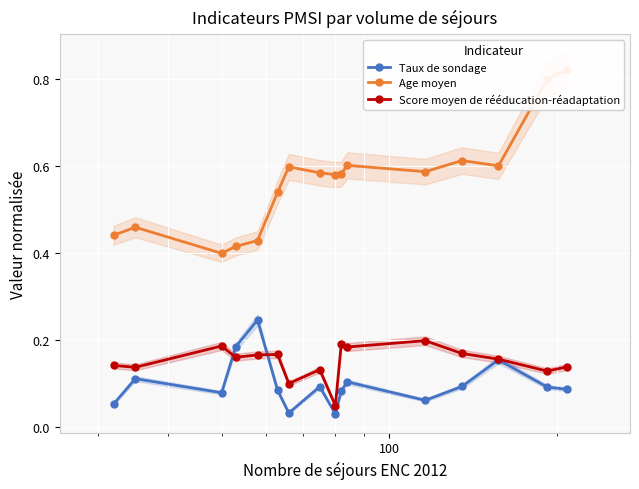

True or false: Score moyen de rééducation-réadaptation has more than 2 points higher than both neighbors.

True